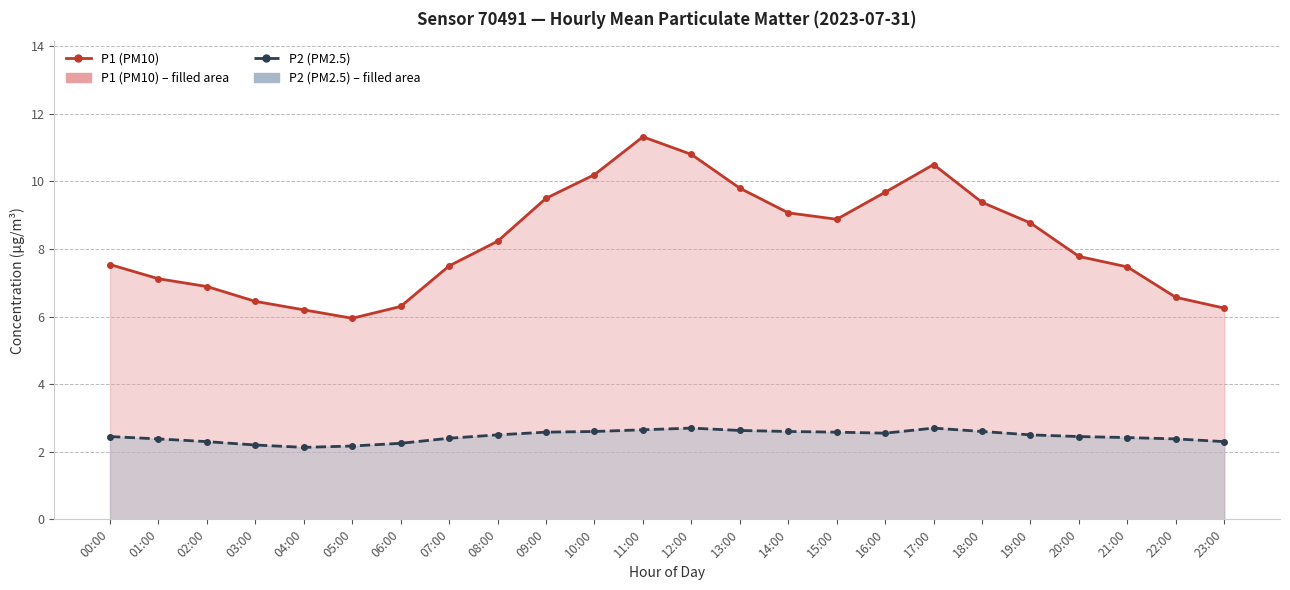

What are all the series names shown in the legend?

P1 (PM10), P2 (PM2.5)